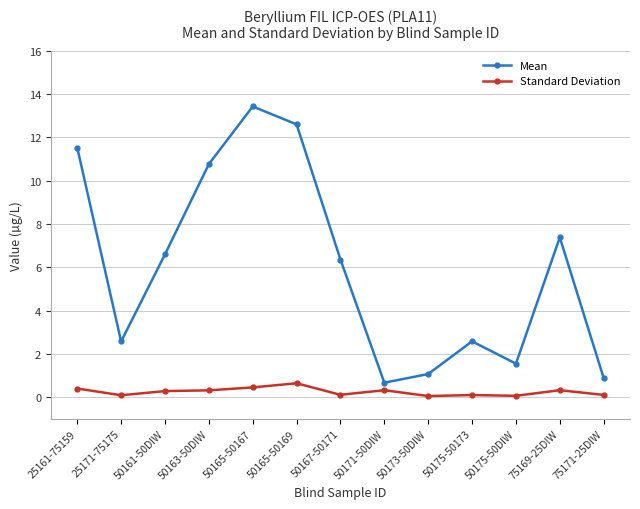

What is the maximum value shown in the chart?

13.4